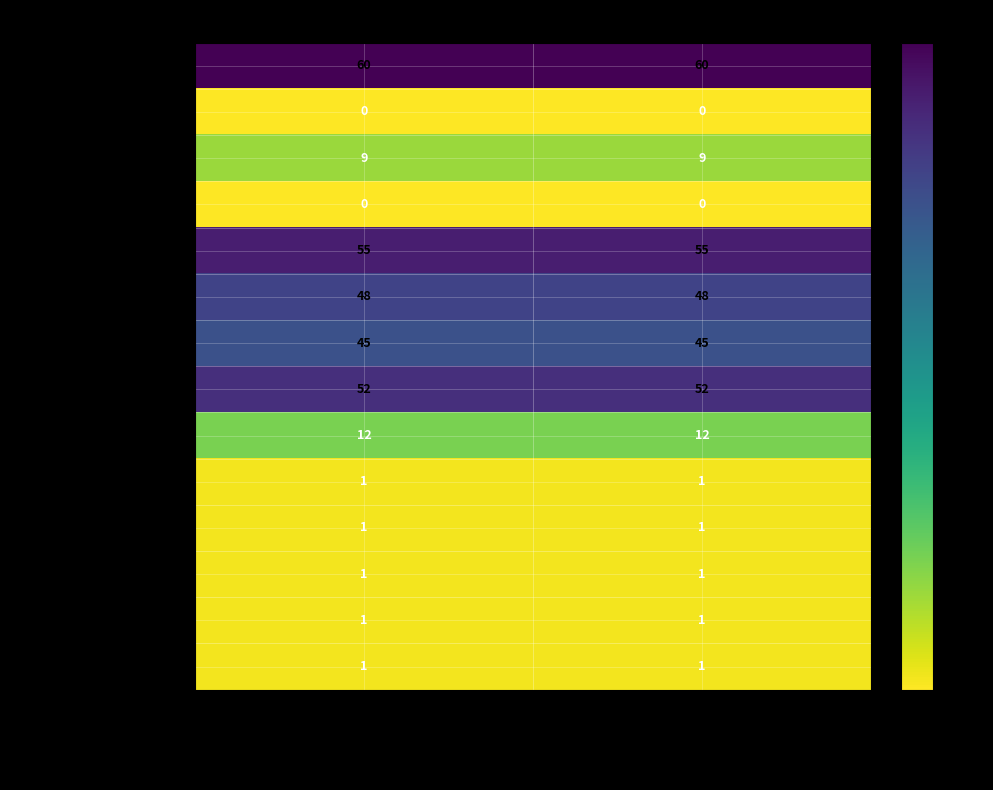

Is it true that Public Counter equals 60 at Assembly District 66?

True